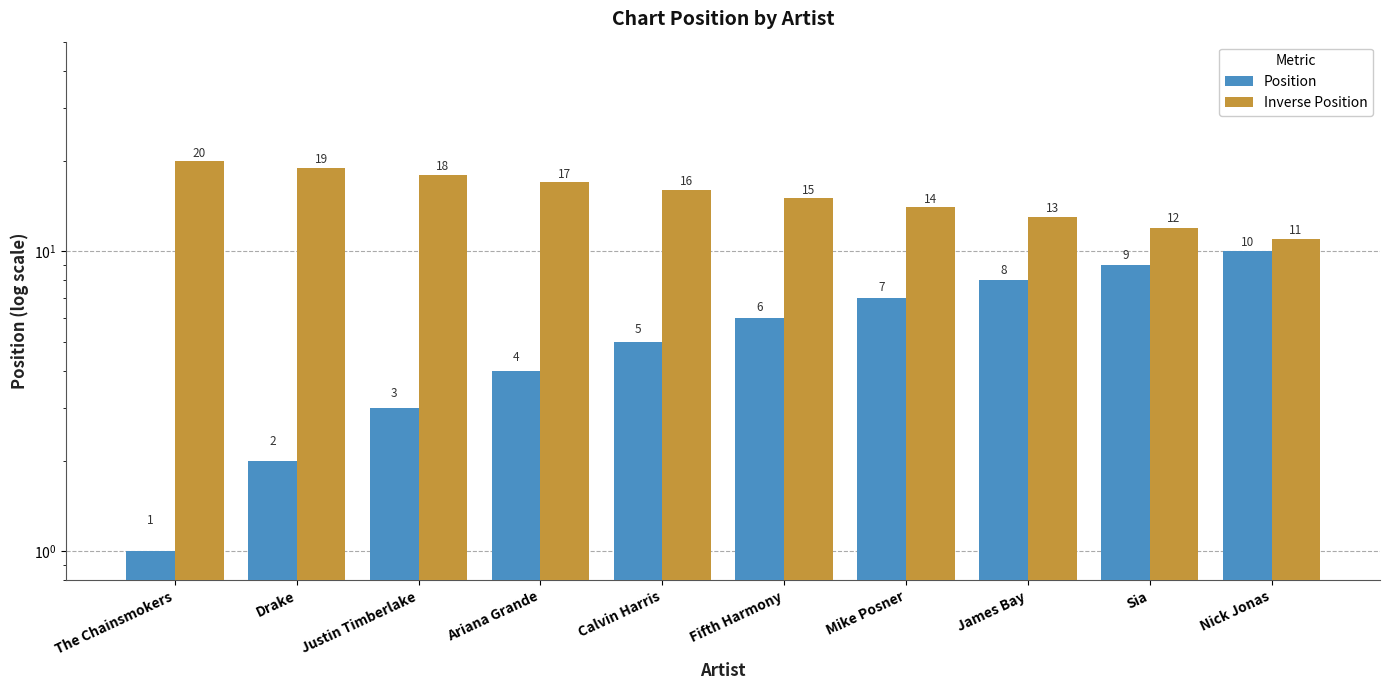

What is the sum of the Inverse Position values at Fifth Harmony and Calvin Harris?

31